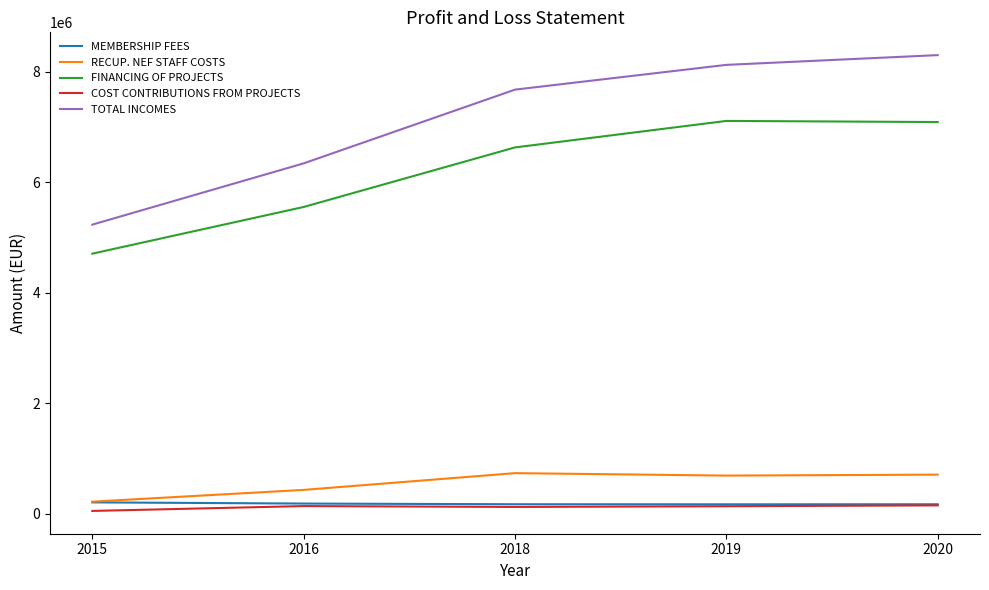

What is the lowest value of the TOTAL INCOMES series?

5237171.0